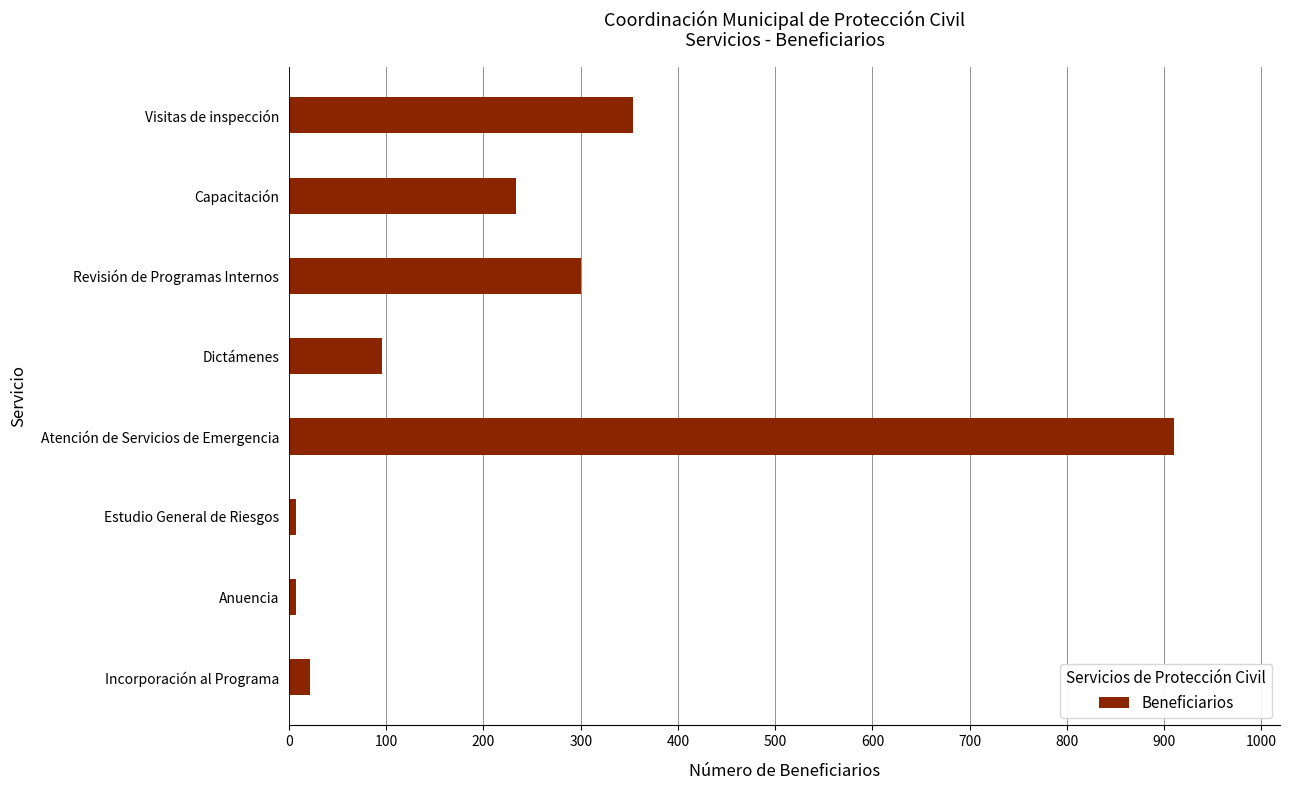

What is the average value?

241